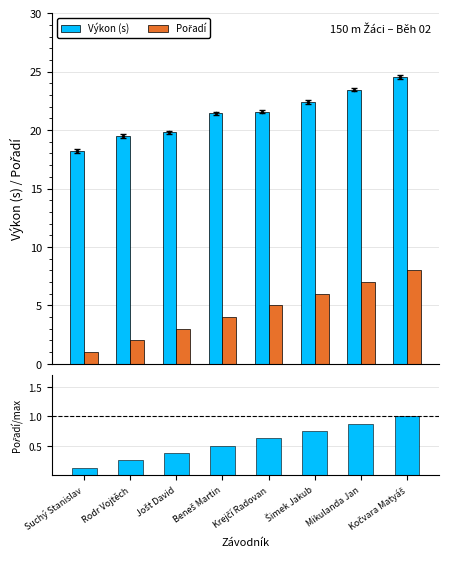

The Výkon (s) series shows 19.5 at Rodr Vojtěch. True or false?

True